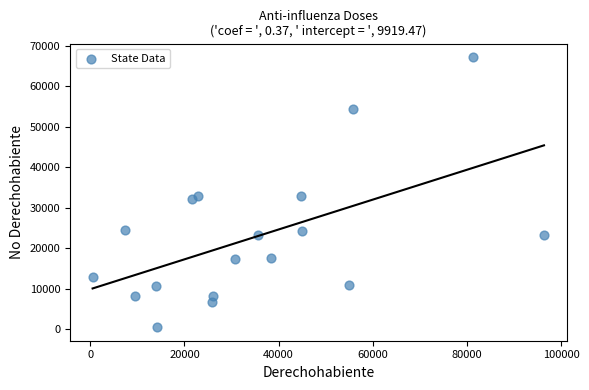

What is the range of Y values (max minus min)?

66602